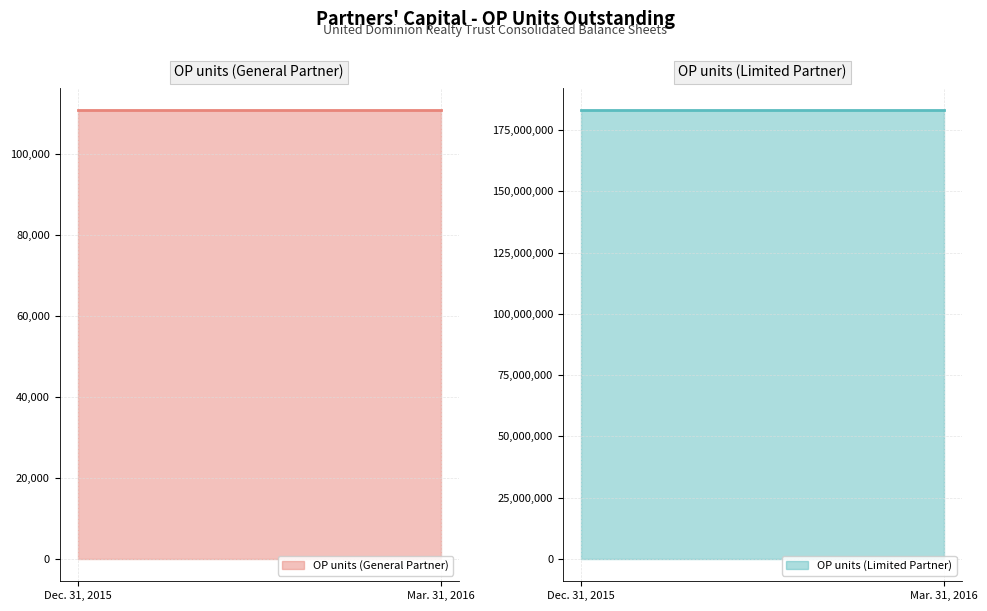

What value does the OP units (Limited Partner) series have at Dec. 31, 2015?

183167815